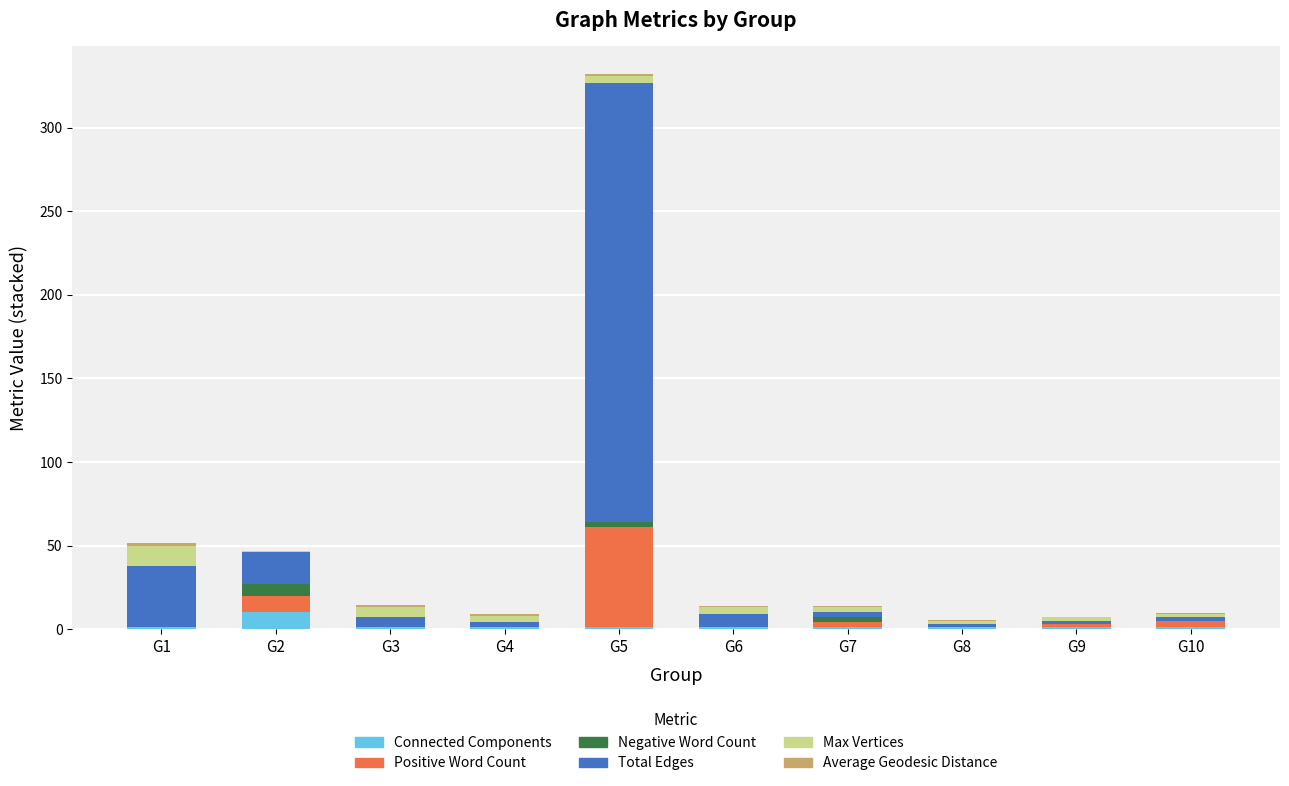

Does the chart contain stacked bars?

Yes